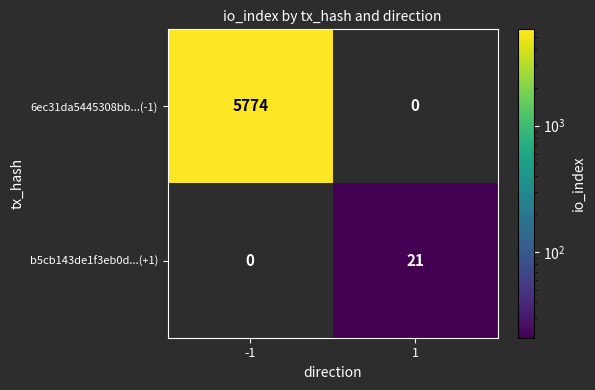

At which category is the sum across all series the highest?

-1